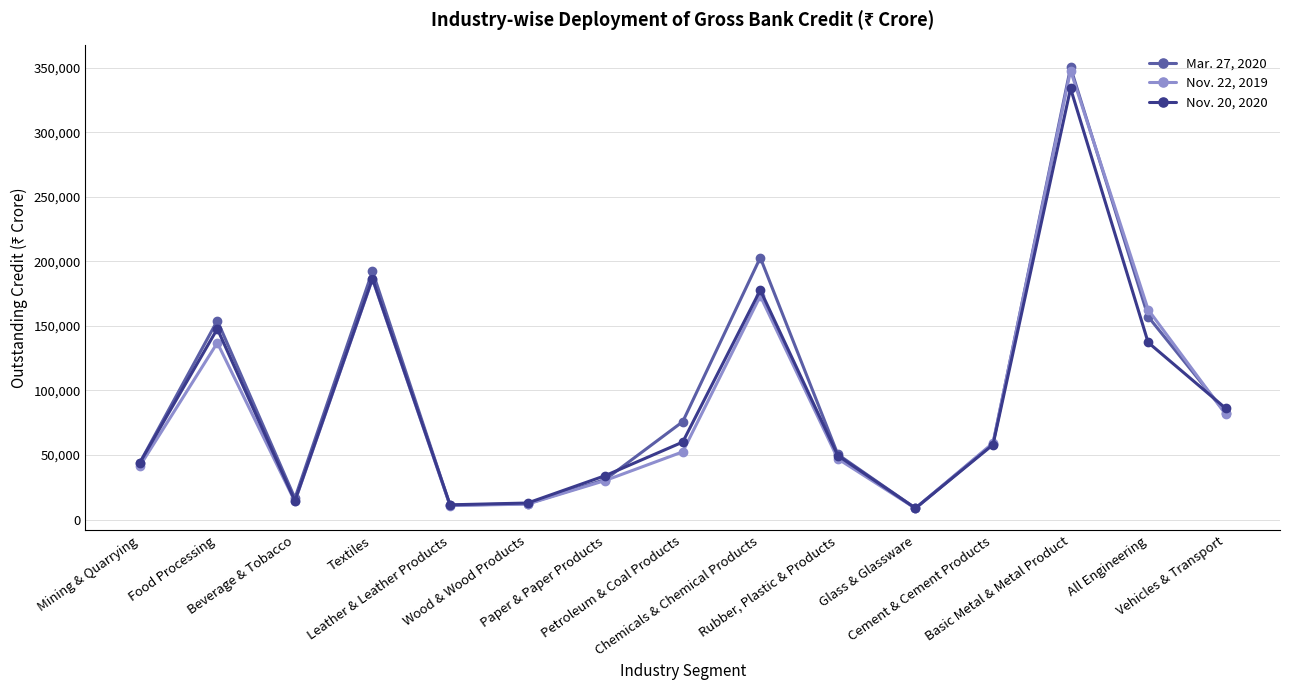

What is the label of the 12th point from the left?

Cement & Cement Products